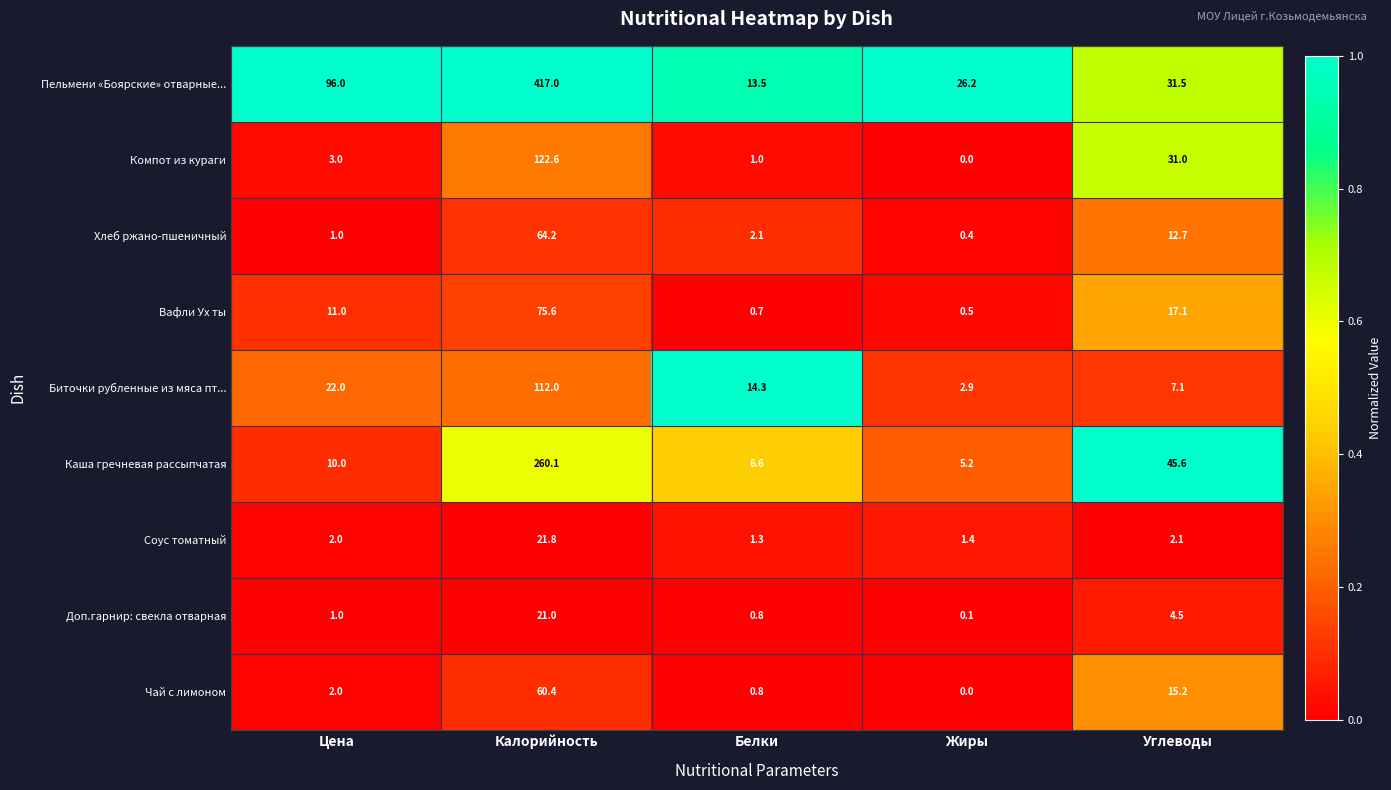

What is the sum of all Компот из кураги values?

157.6